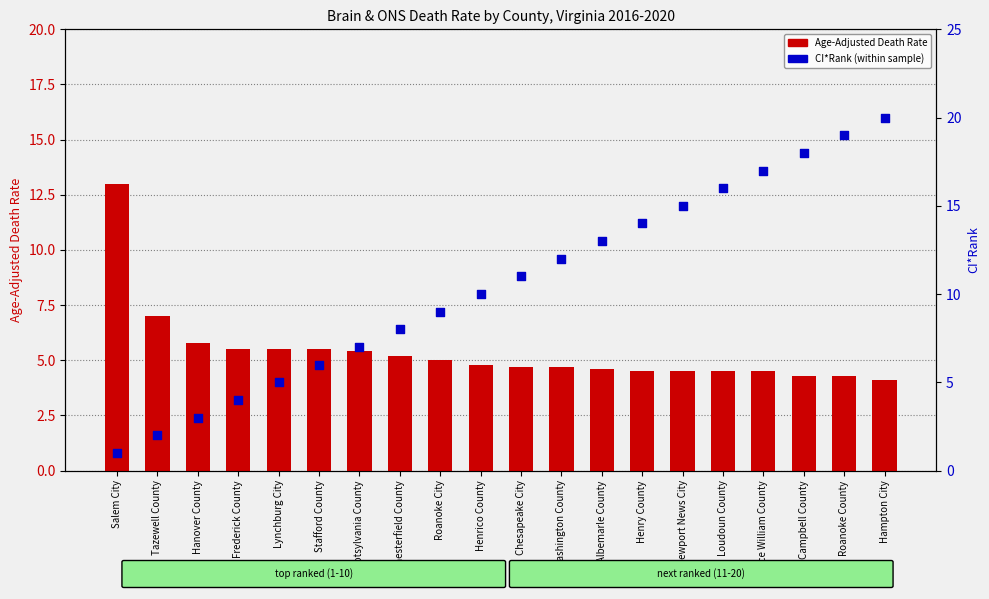

Is the value of CI*Rank at Hanover County greater than the value of Age-Adjusted Death Rate at Roanoke City?

No